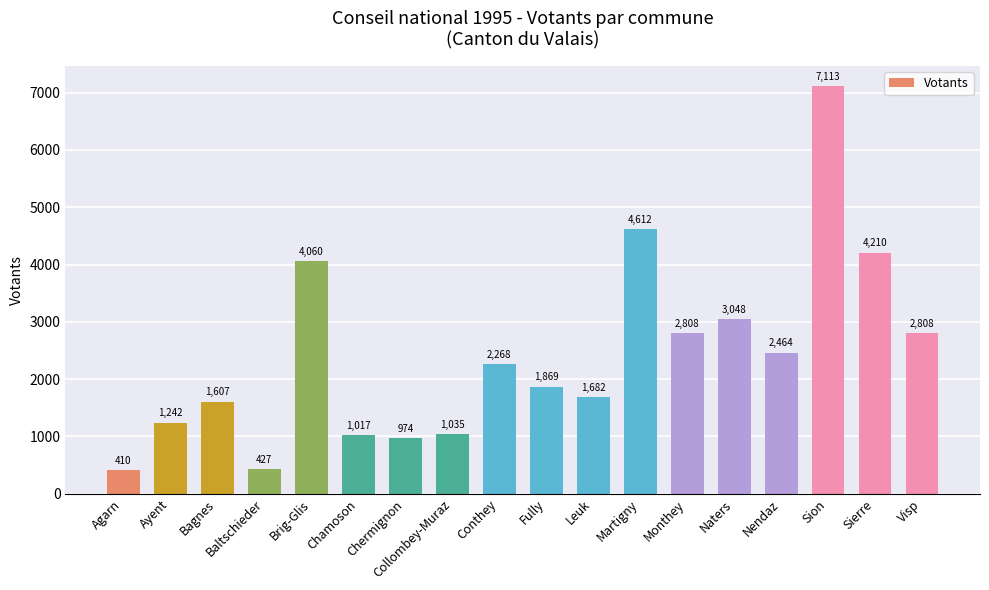

How many bars are there in total?

18